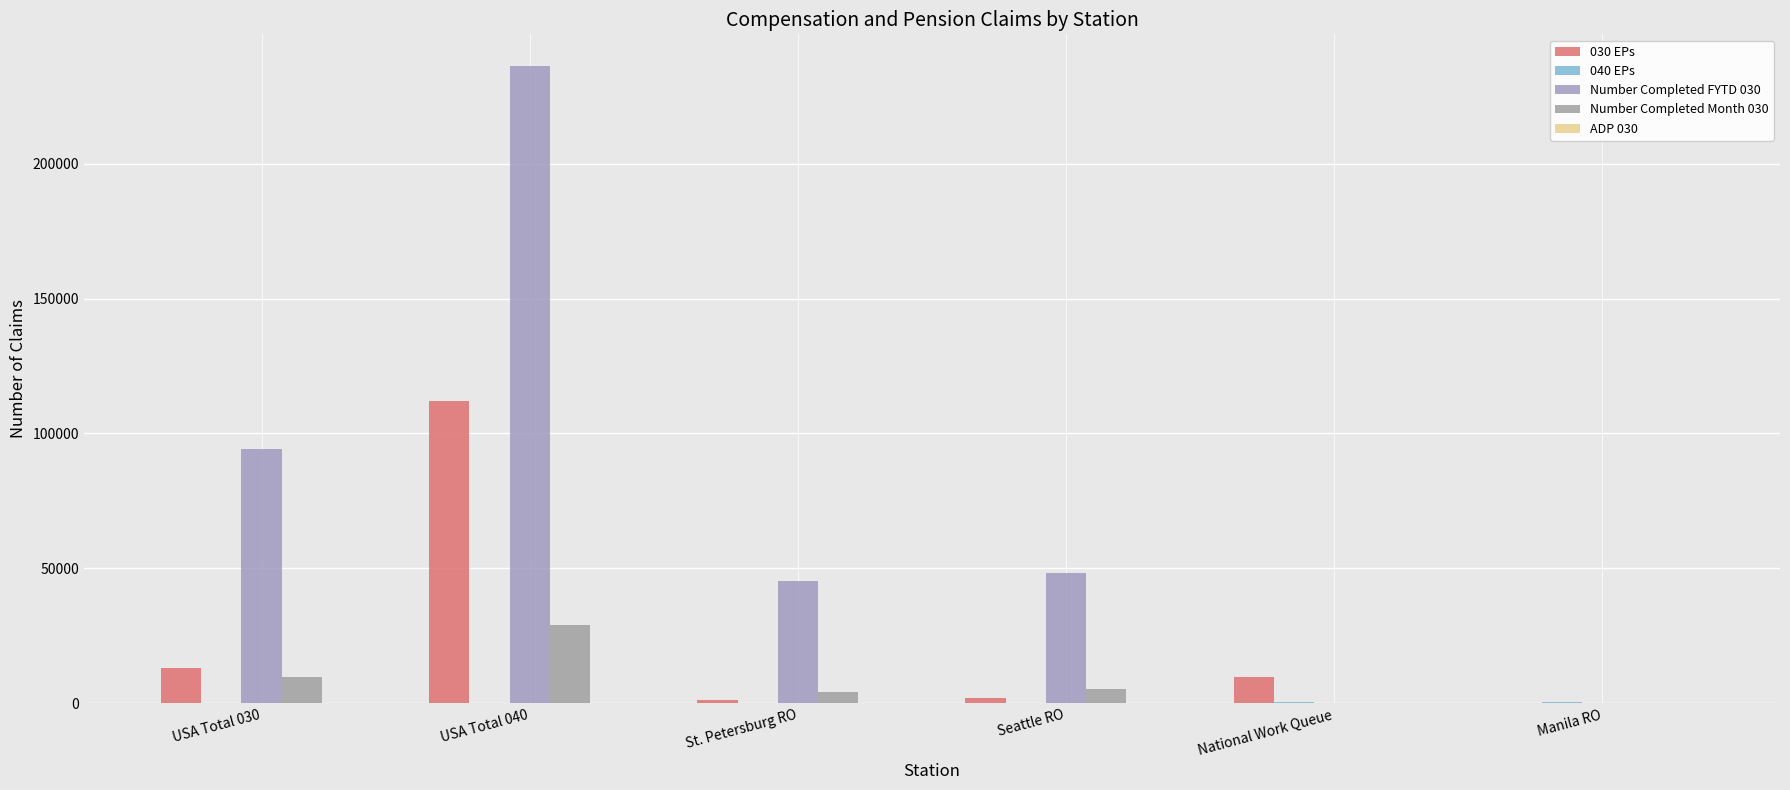

Between St. Petersburg RO and Manila RO, which series saw the biggest shift?

Number Completed FYTD 030